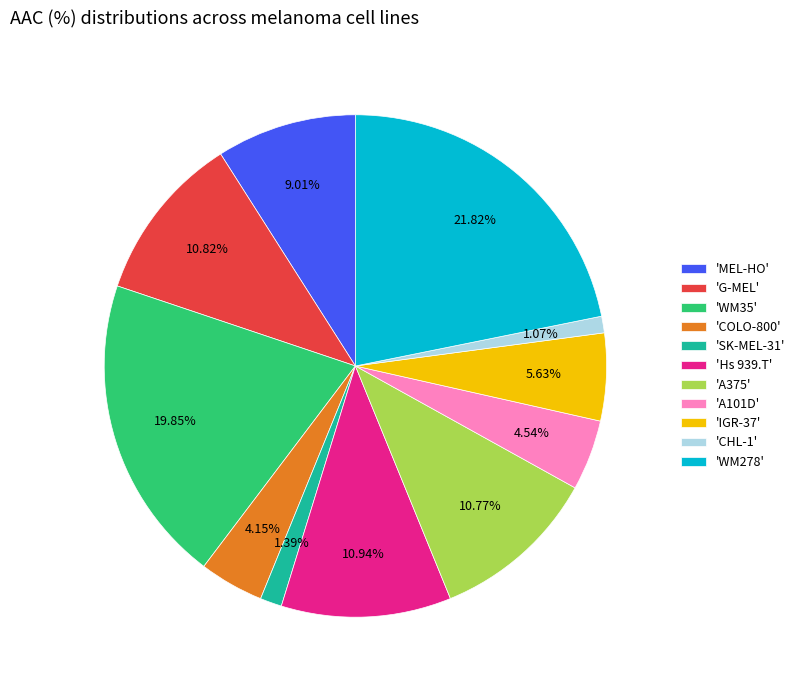

What is the ratio of the value at 'WM35' to the value at 'COLO-800'?

4.8